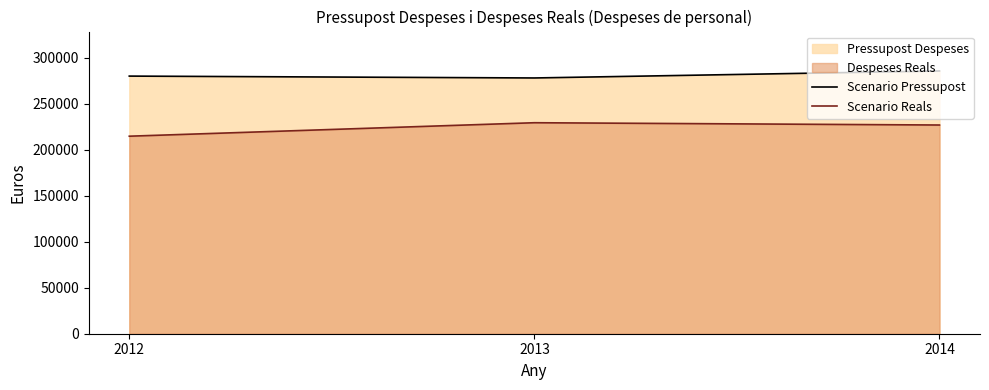

Rank the series by their maximum value, from lowest to highest.

Scenario Reals, Scenario Pressupost